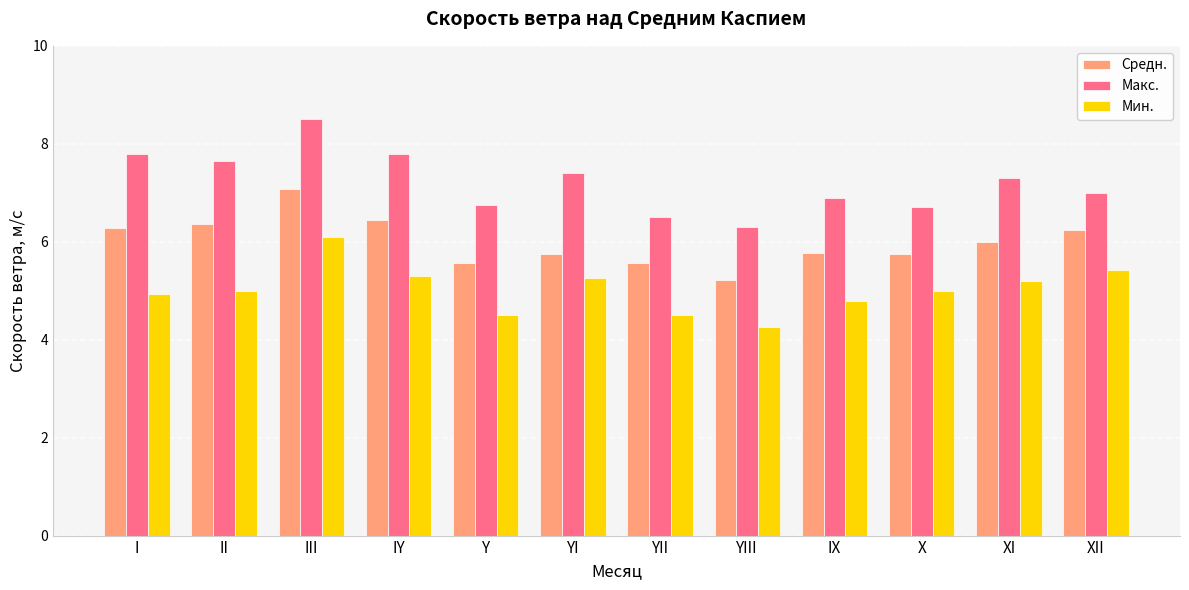

What is the difference between the highest and lowest values at IY?

2.5